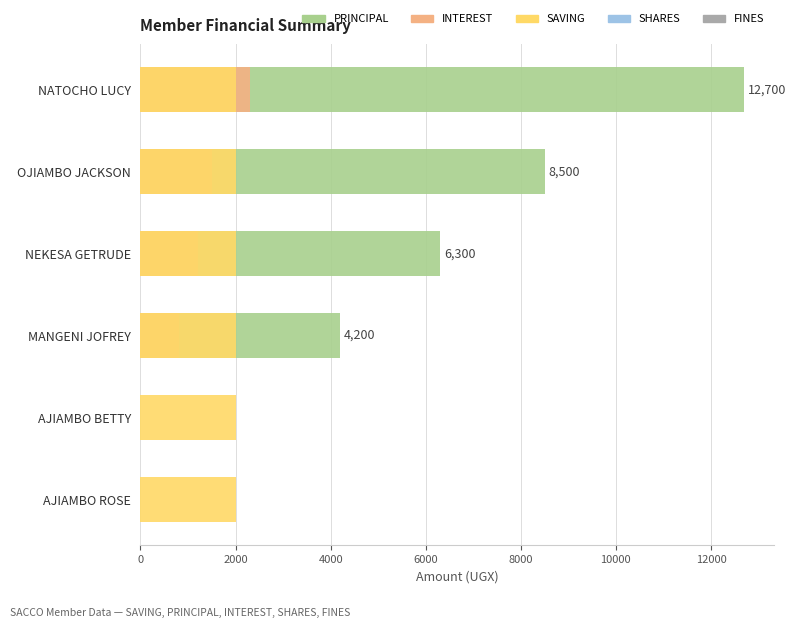

Which series changed the most between 0 and 4000?

PRINCIPAL